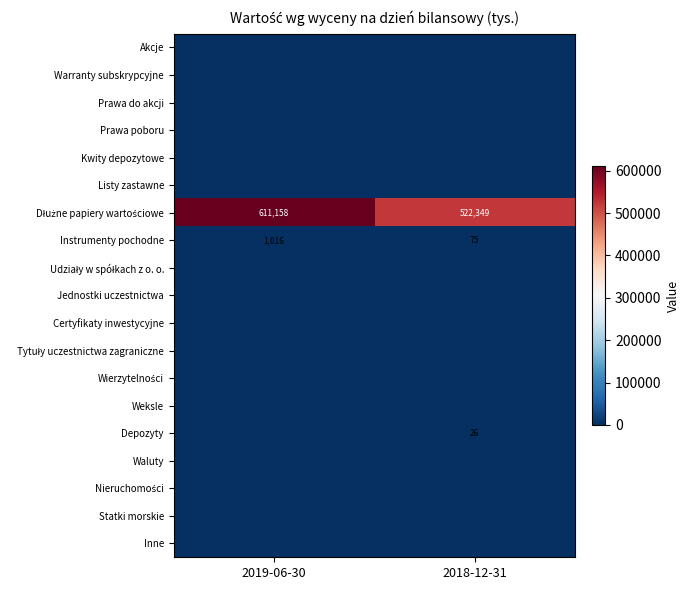

How many series are shown in this chart?

19